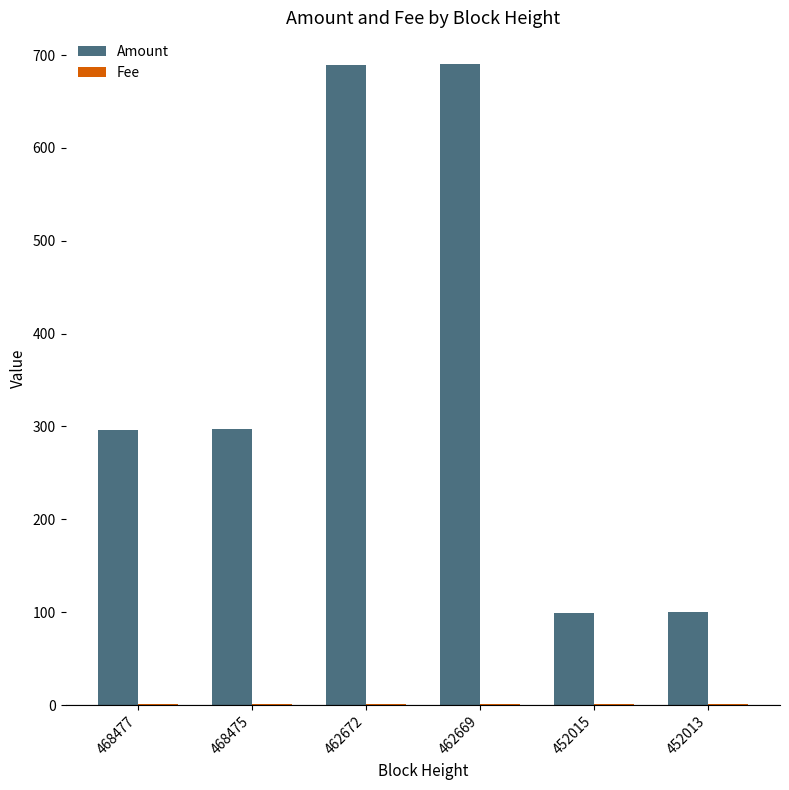

What is the sum of the Amount values at 462672 and 452015?

788.0